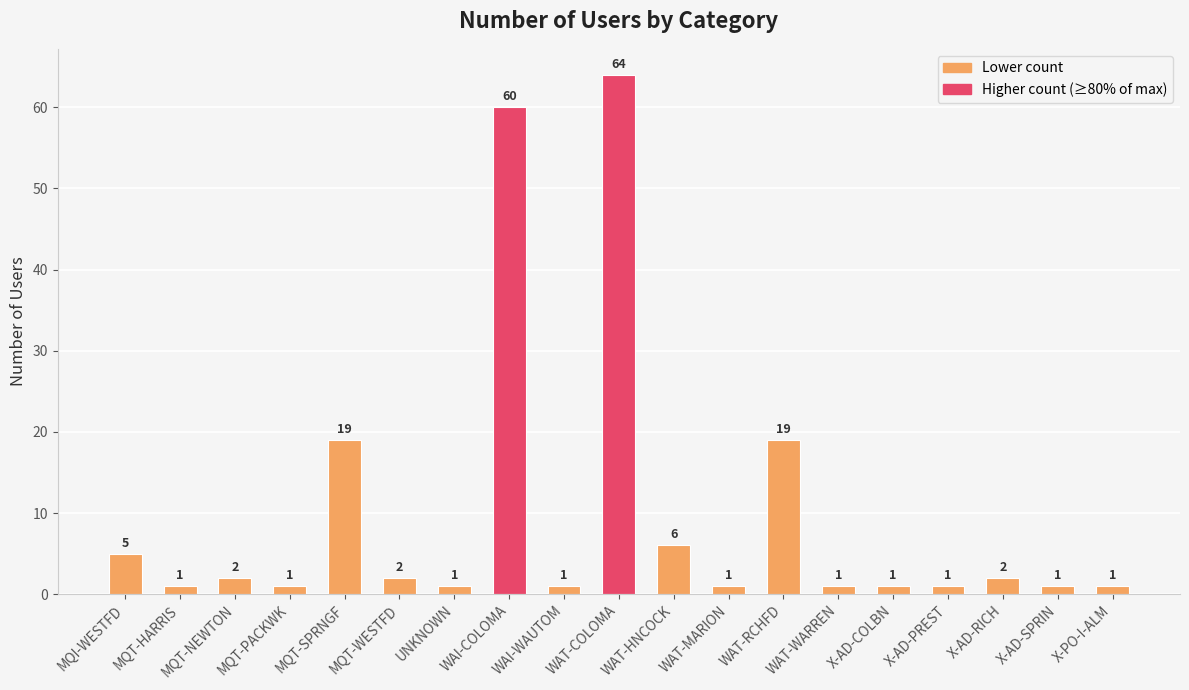

Approximately how many times larger is the value at MQT-HARRIS compared to WAT-MARION?

1.0